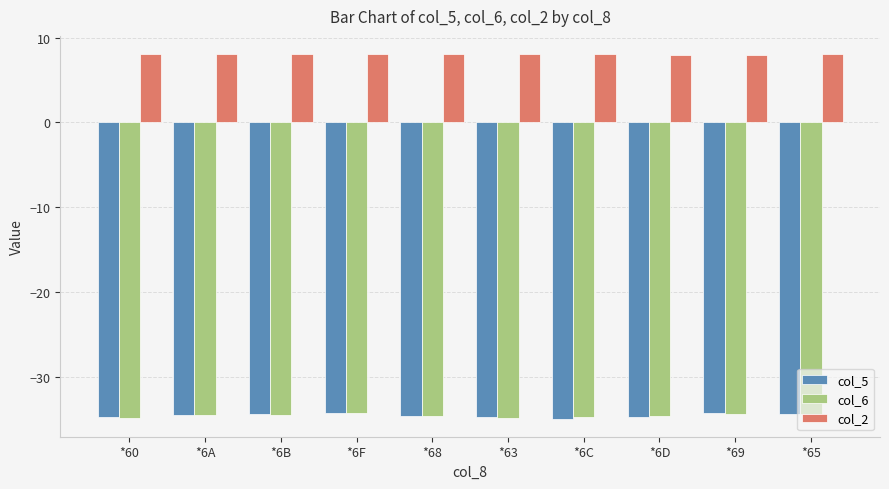

What is the maximum value shown in the chart?

8.1